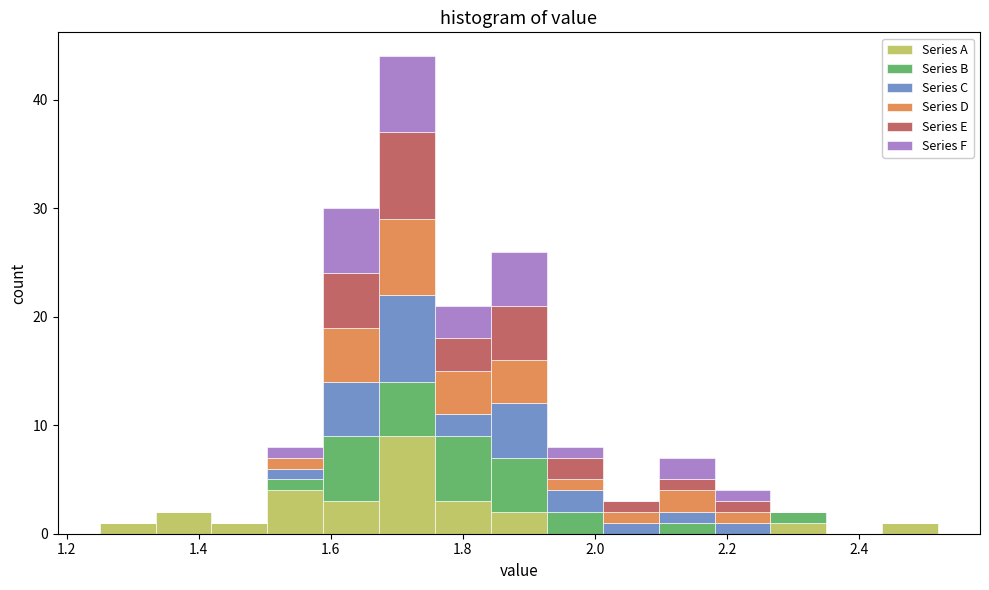

Which range on the x-axis has the tallest stacked bar (by total height)?

1.68 to 1.76